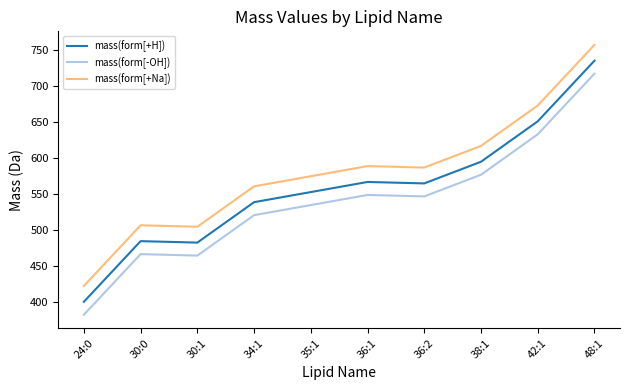

Is the value of mass(form[+H]) at 38:1 greater than the value of mass(form[-OH]) at 42:1?

No